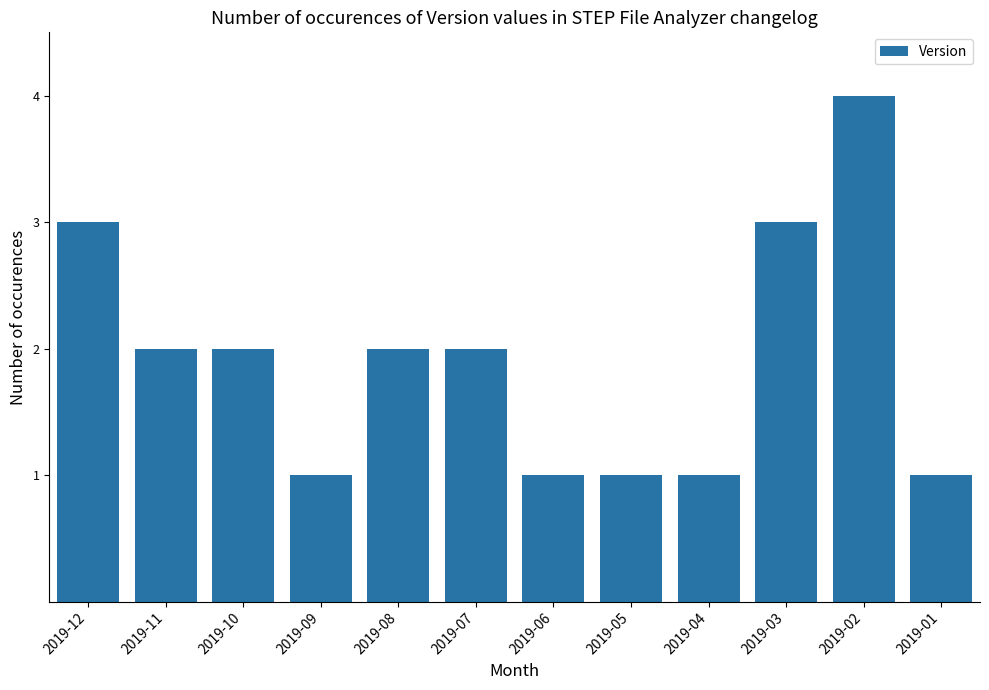

The value at 2019-02 is 4. True or false?

True